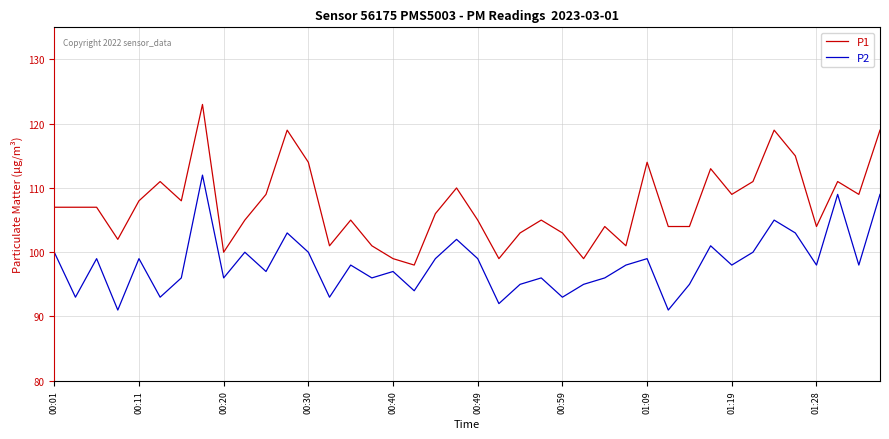

Rank the series by their average value, from highest to lowest.

P1, P2